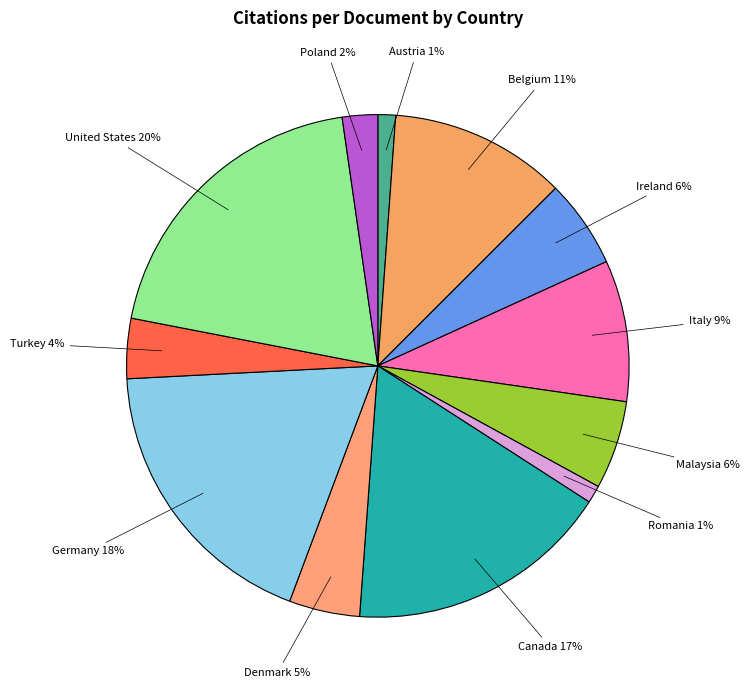

To the nearest percent, what is the difference between the Ireland and United States slice percentages?

14%